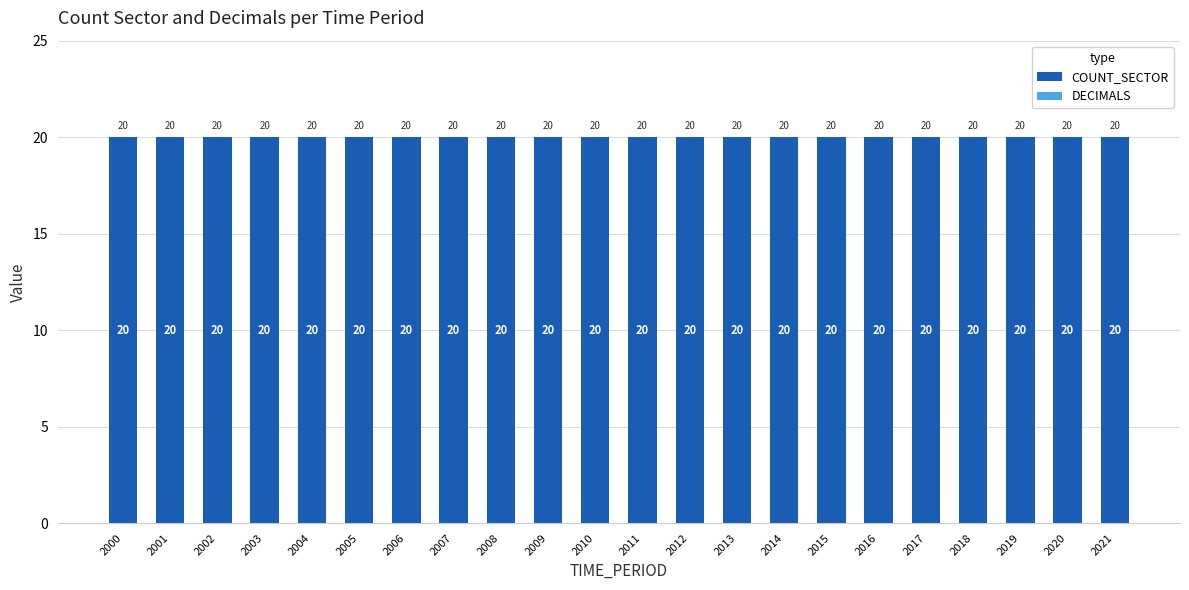

How many series are shown in this chart?

2